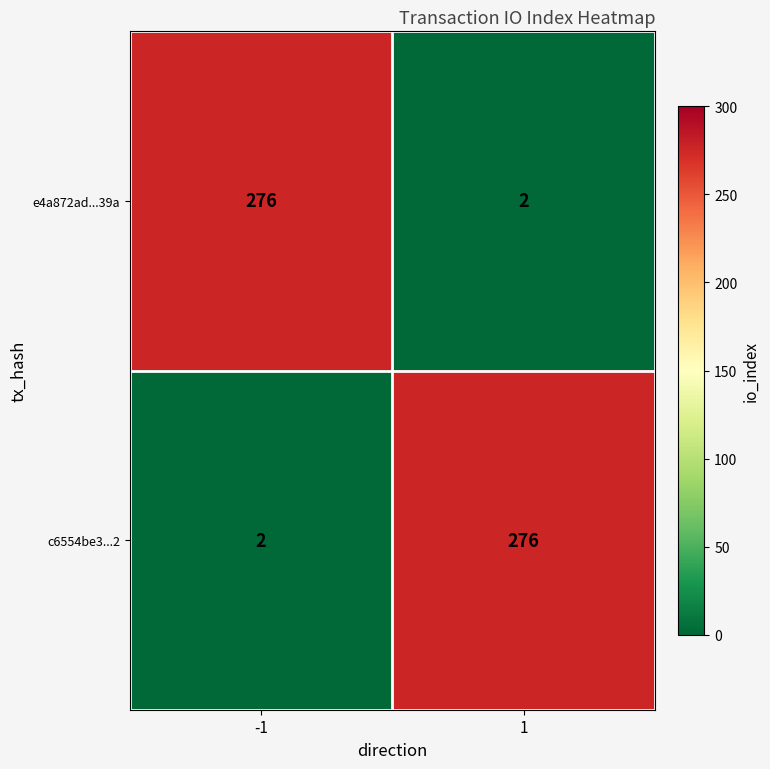

How many values in the e4a872ad...39a series are below 276?

1